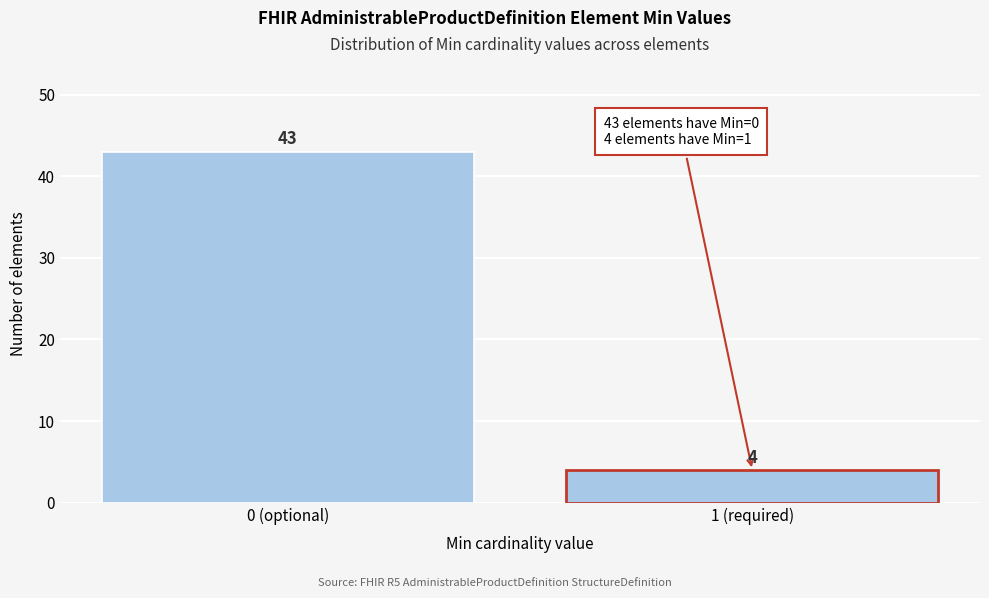

Reading left to right, transcribe all the data shown in this chart.

43	4